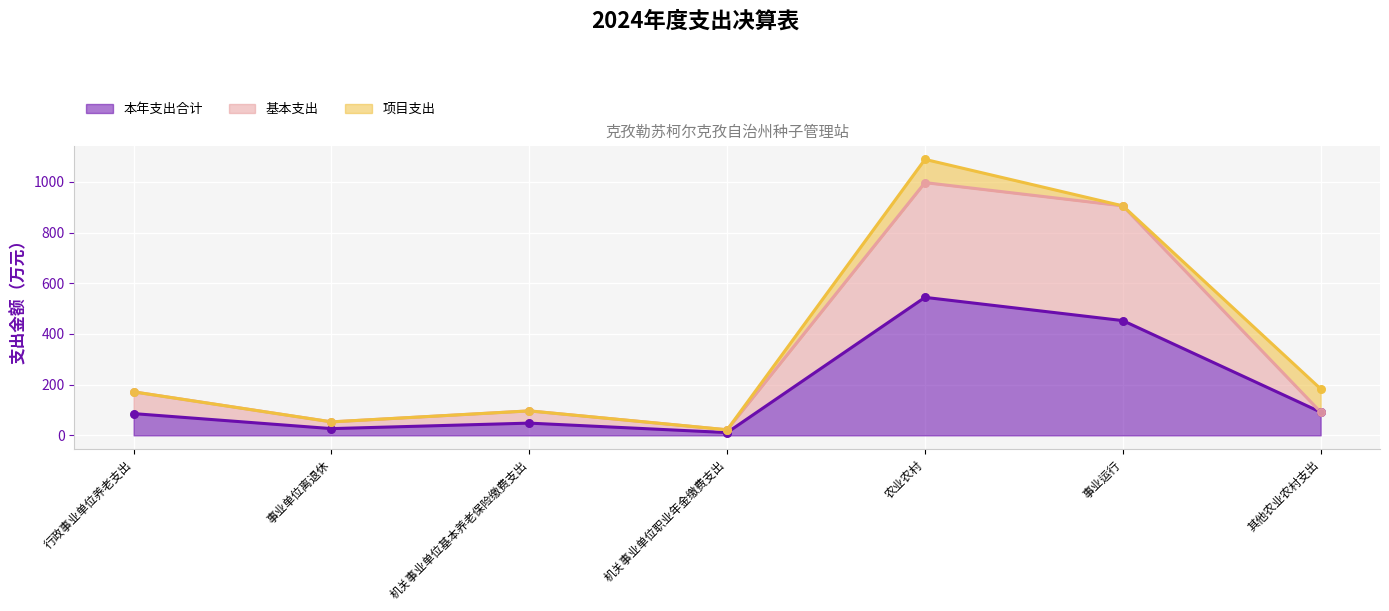

What is the total value across all series at 机关事业单位职业年金缴费支出?

32.9